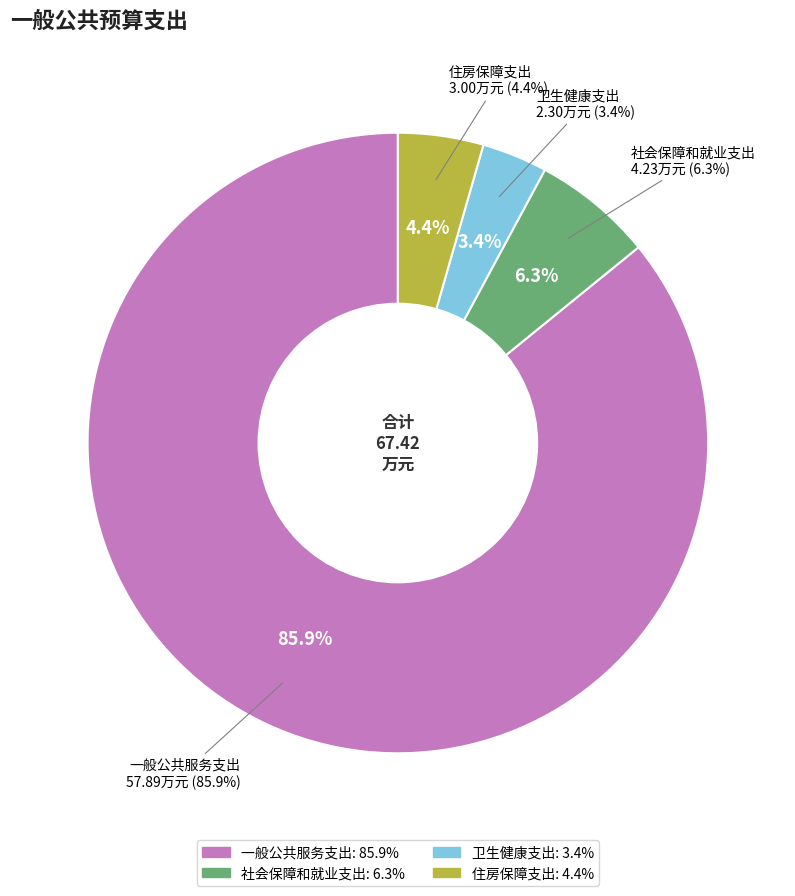

How many slices are in this pie chart?

4